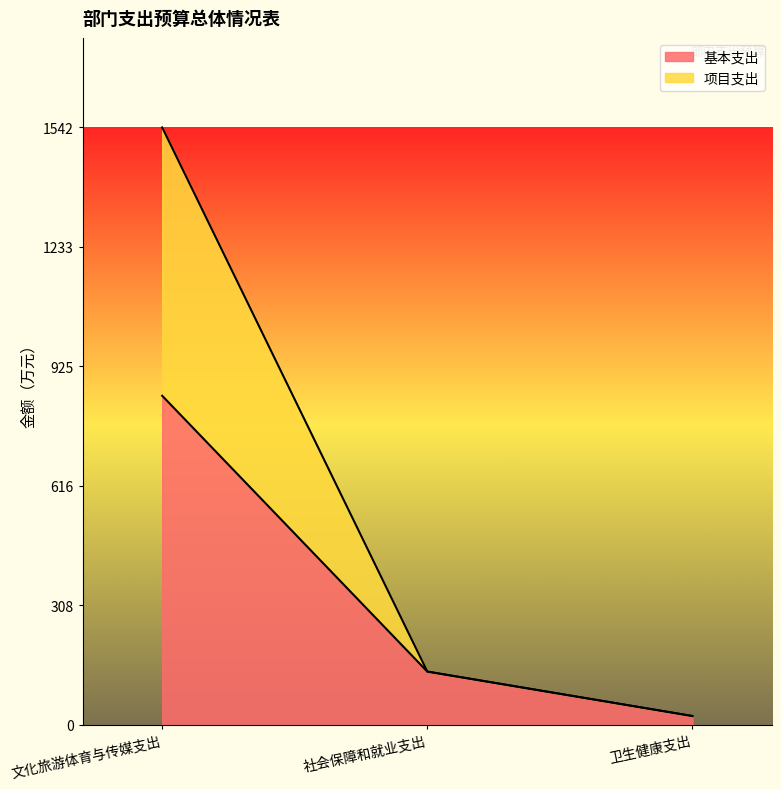

How many distinct data groups are displayed?

2